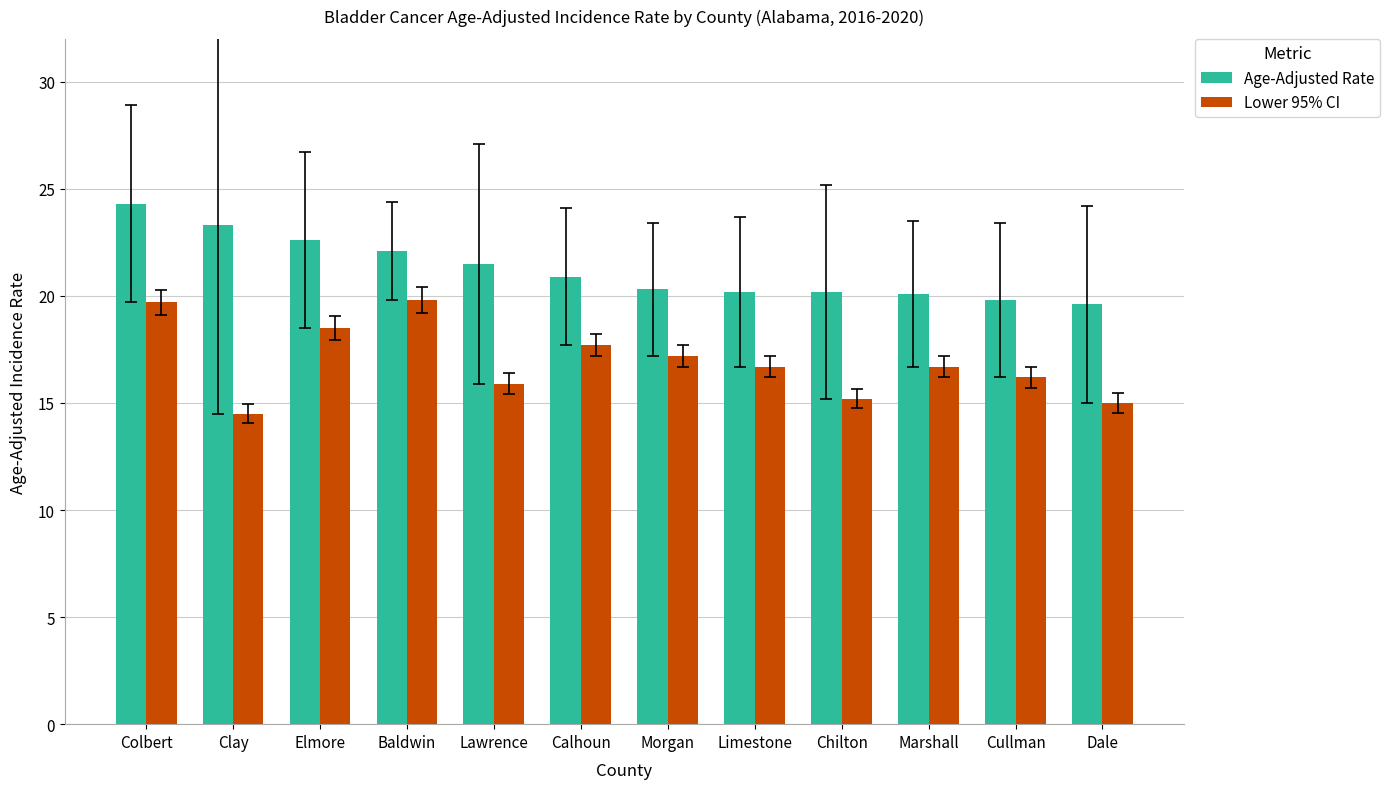

What is the value of the Age-Adjusted Rate bar at the 12th from the left?

19.6